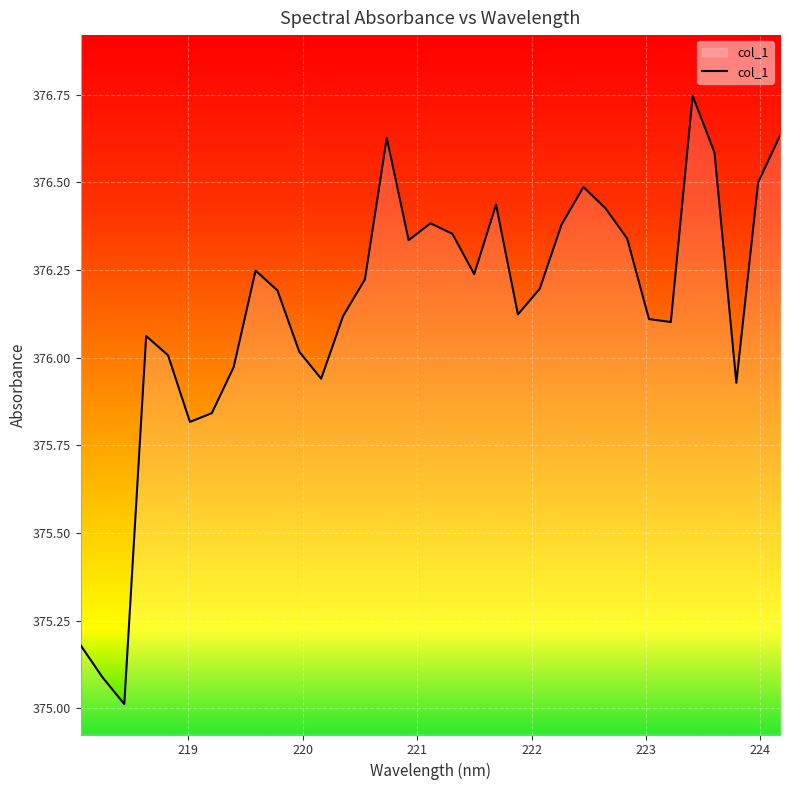

How many series are shown in this chart?

1